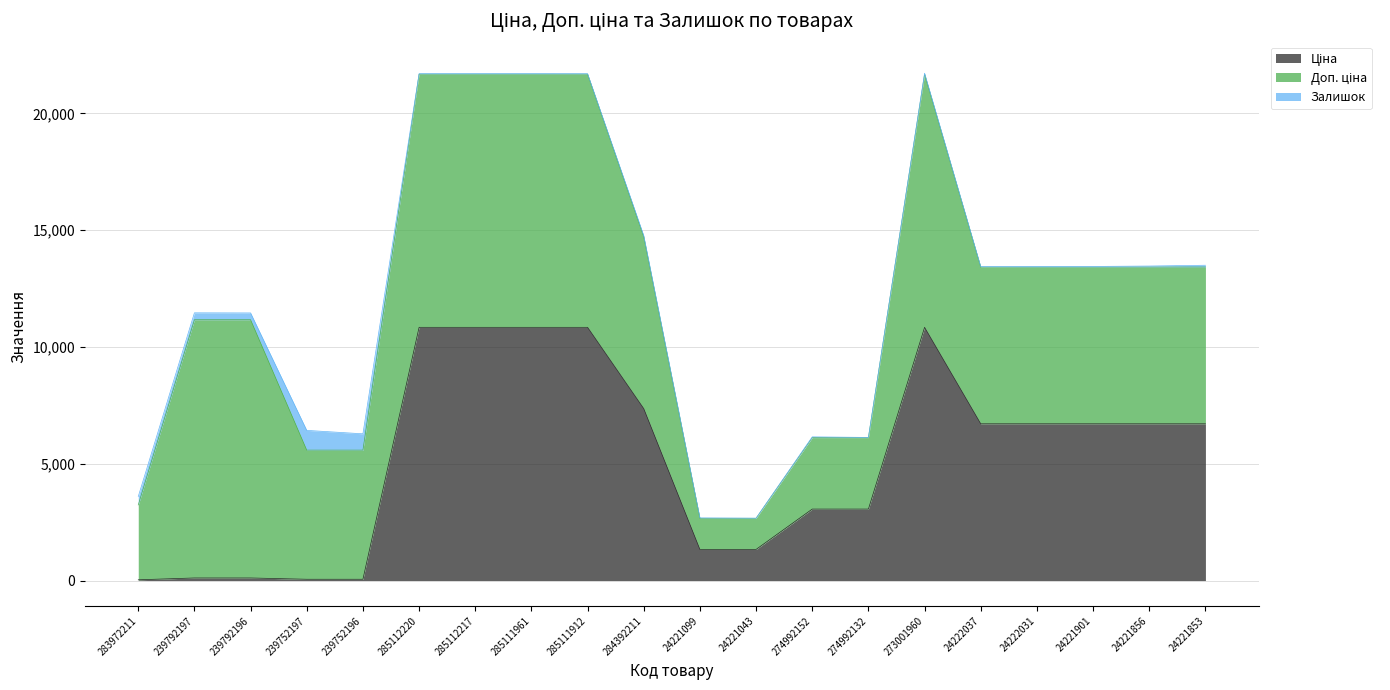

At which label does Доп. ціна reach its minimum?

24221099